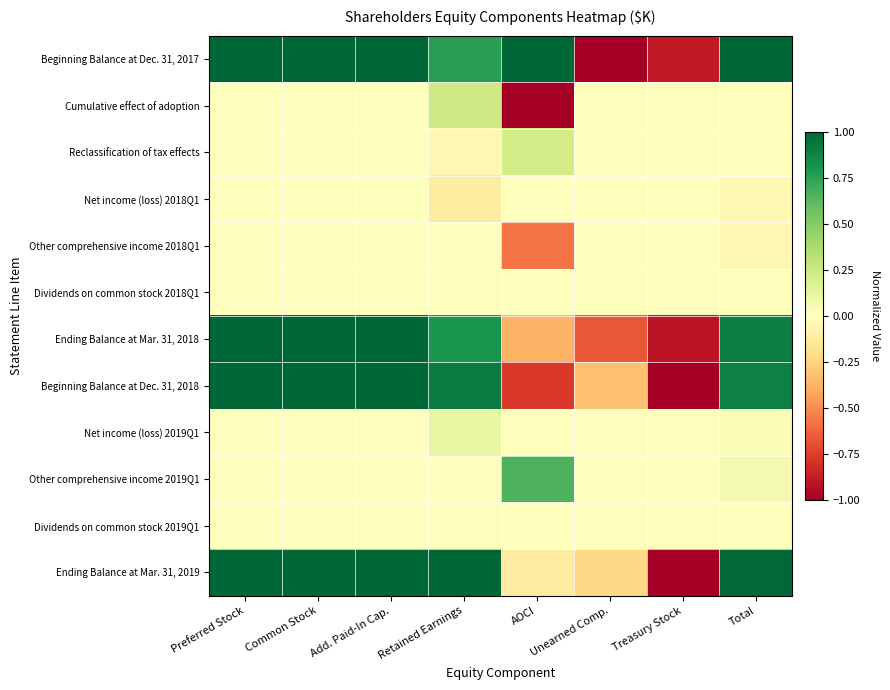

Between Treasury Stock and Common Stock, which is larger?

Common Stock